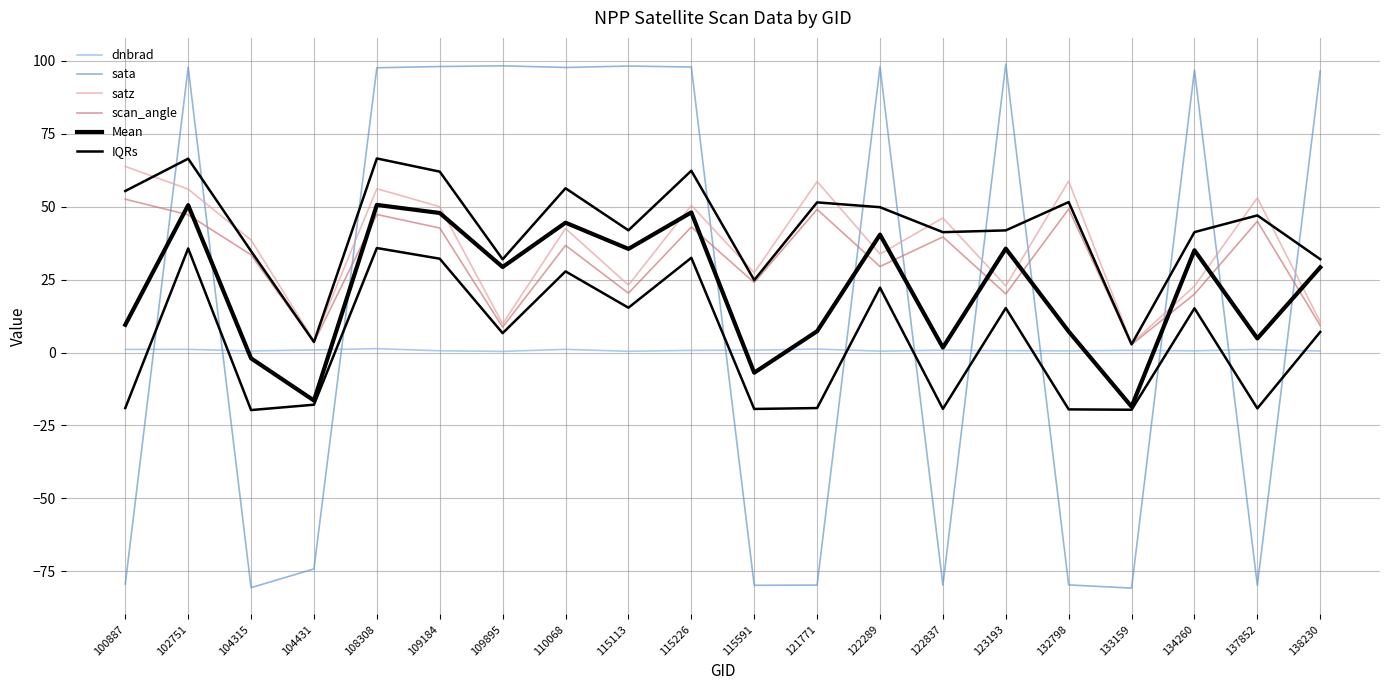

At which label is Mean closest to 16?

100887